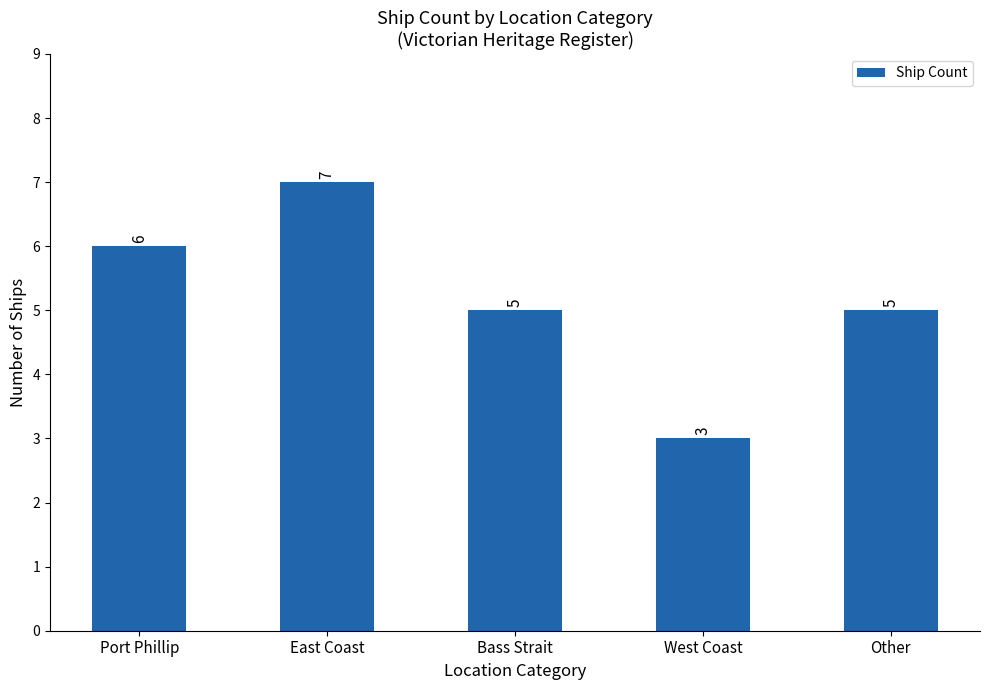

What is the value of the 4th bar from the left?

3